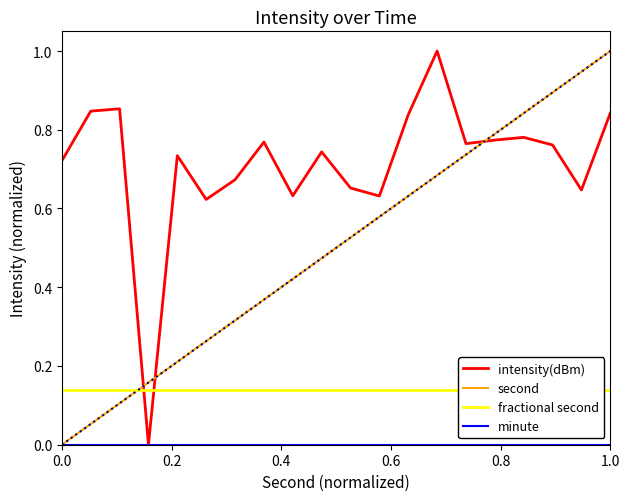

The value of intensity(dBm) at 1.0 is 0.2. True or false?

False